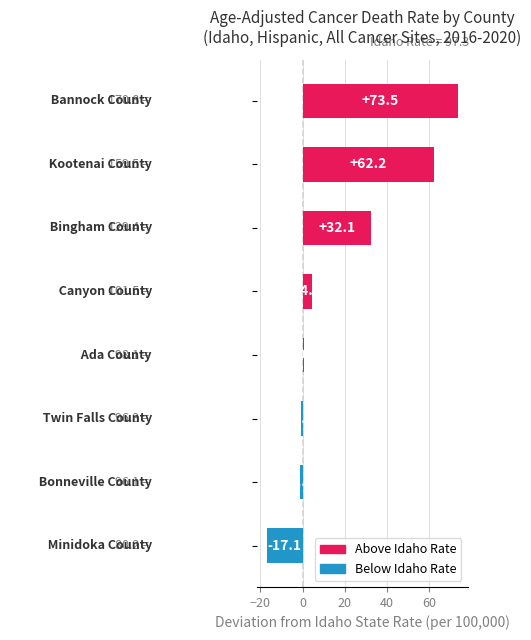

What is the greatest value displayed?

73.5